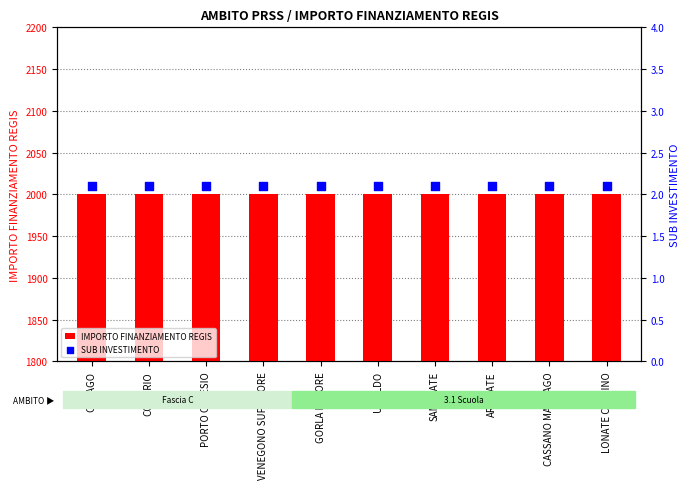

Is the value of SUB INVESTIMENTO at VENEGONO SUPERIORE greater than the value of IMPORTO FINANZIAMENTO REGIS at LONATE CEPPINO?

No